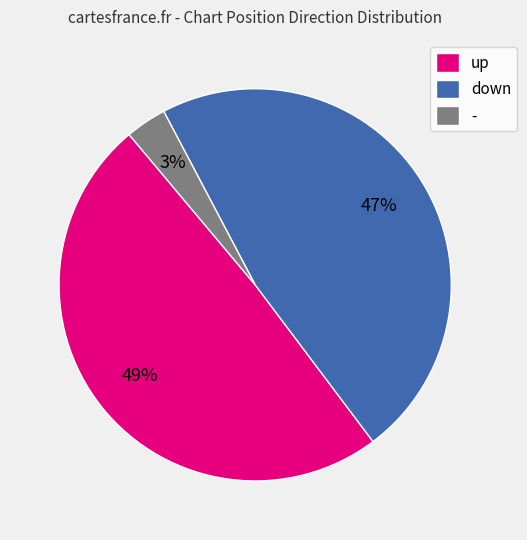

Between - and up, which is larger?

up